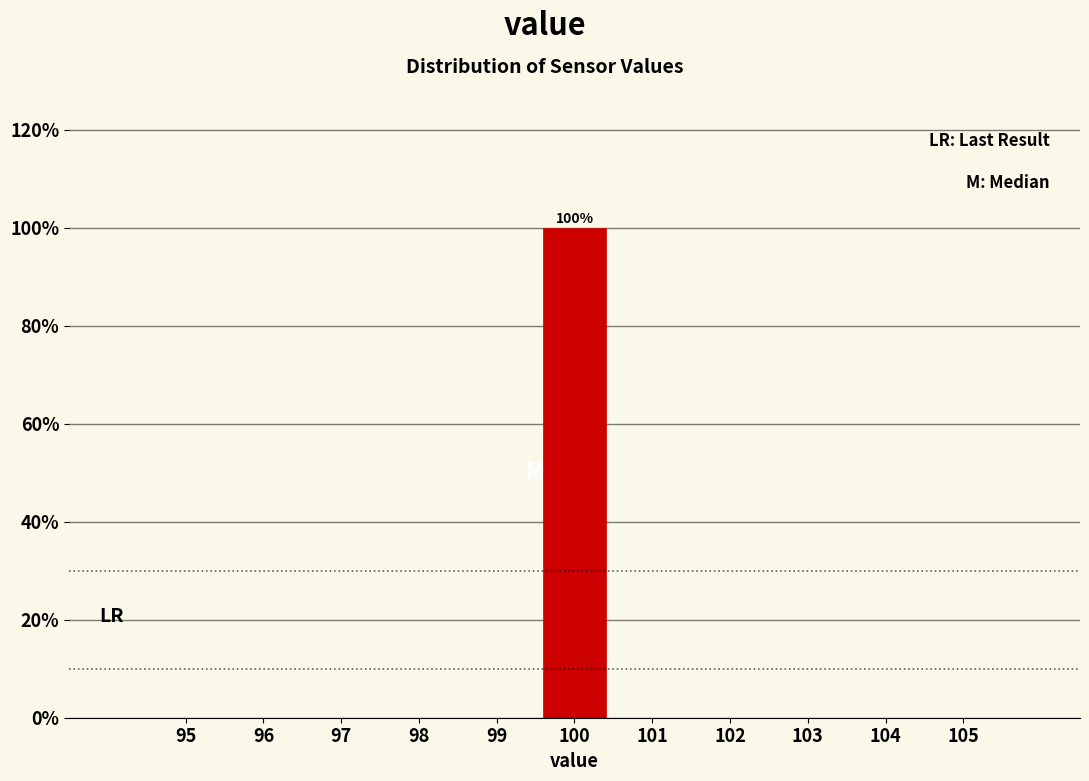

Reading right to left, what are all the values shown in this chart?

105=0	104=0	103=0	102=0	101=0	100=100	99=0	98=0	97=0	96=0	95=0